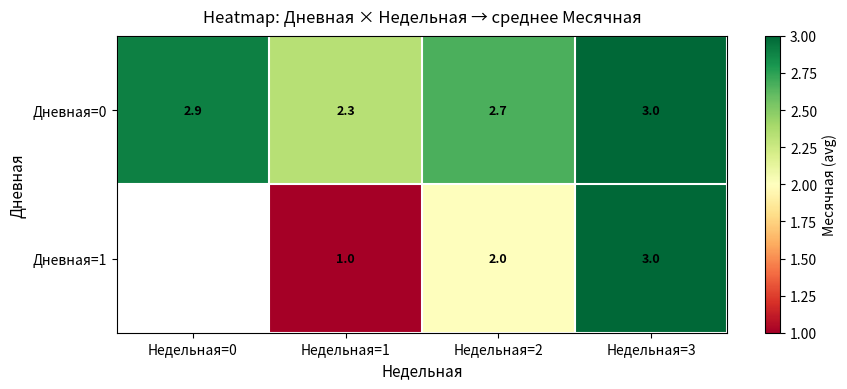

At how many categories does at least one series exceed 1?

4